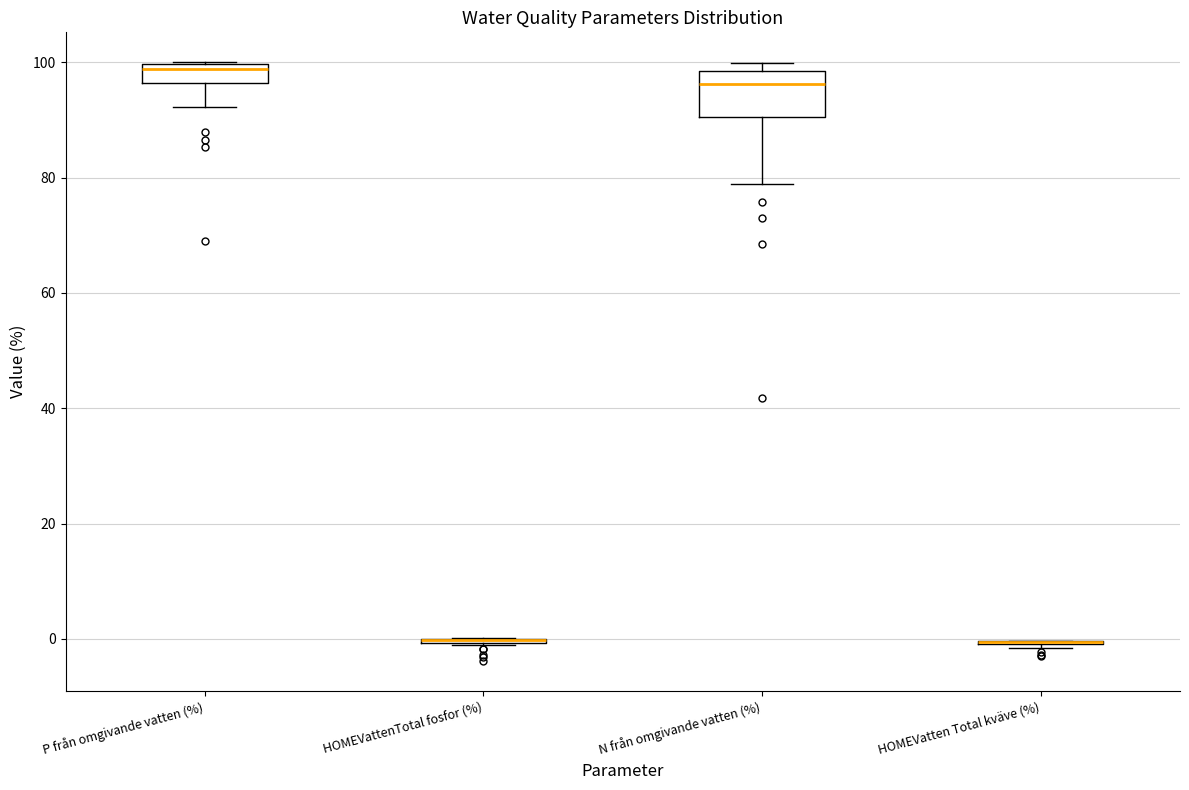

Where does the median line of the box for P från omgivande vatten (%) sit on the y-axis? The values are not printed on the chart, so give them approximately, as read against the axis.

98